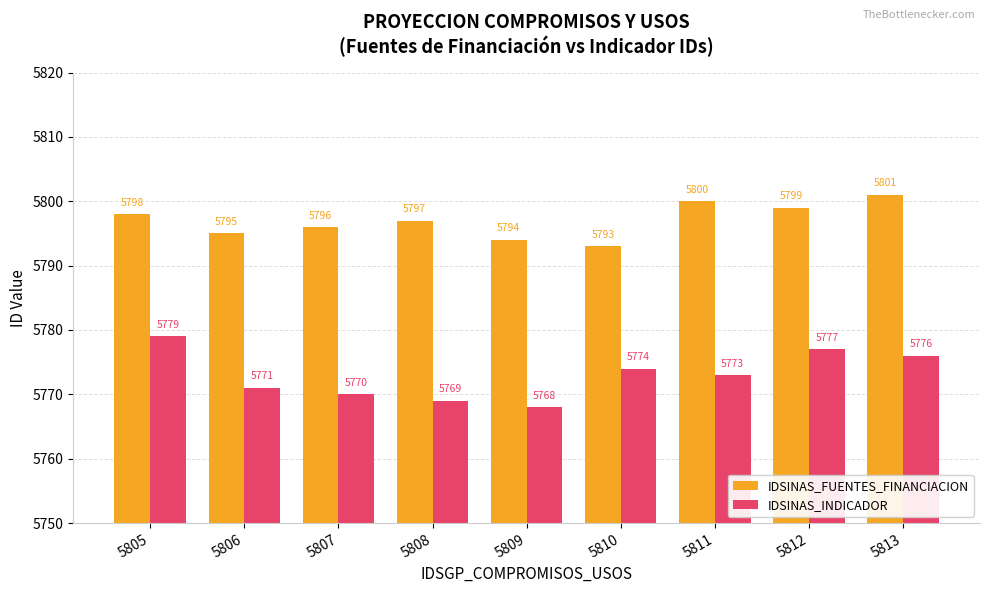

Reading left to right, list all the values displayed in this chart.

IDSINAS_FUENTES_FINANCIACION: 5798	5795	5796	5797	5794	5793	5800	5799	5801
IDSINAS_INDICADOR: 5779	5771	5770	5769	5768	5774	5773	5777	5776